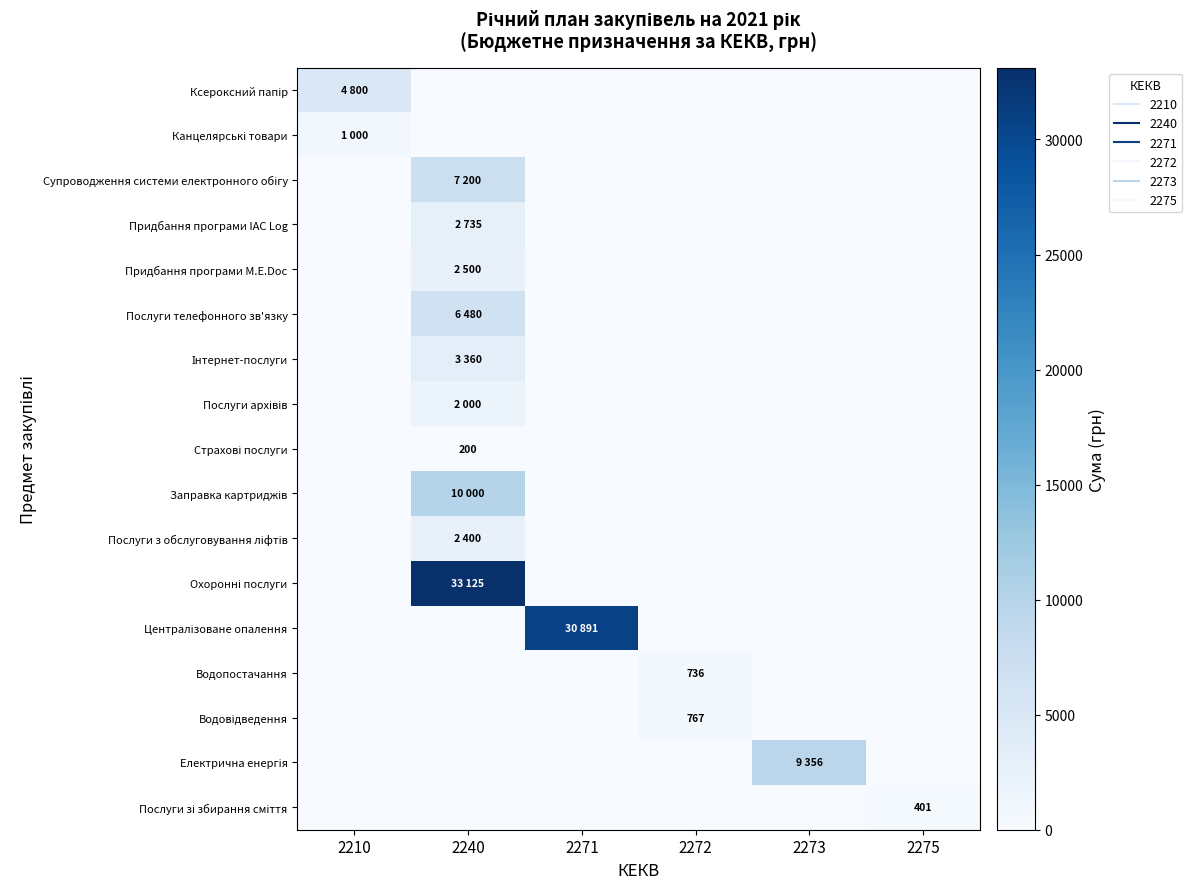

What is the spread (max minus min) of values at 2275?

401